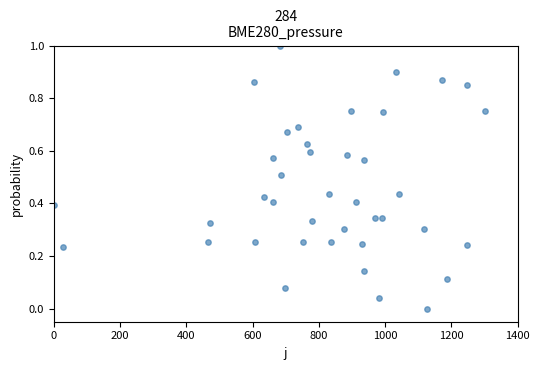

What is the range of Y values (max minus min)?

1.0